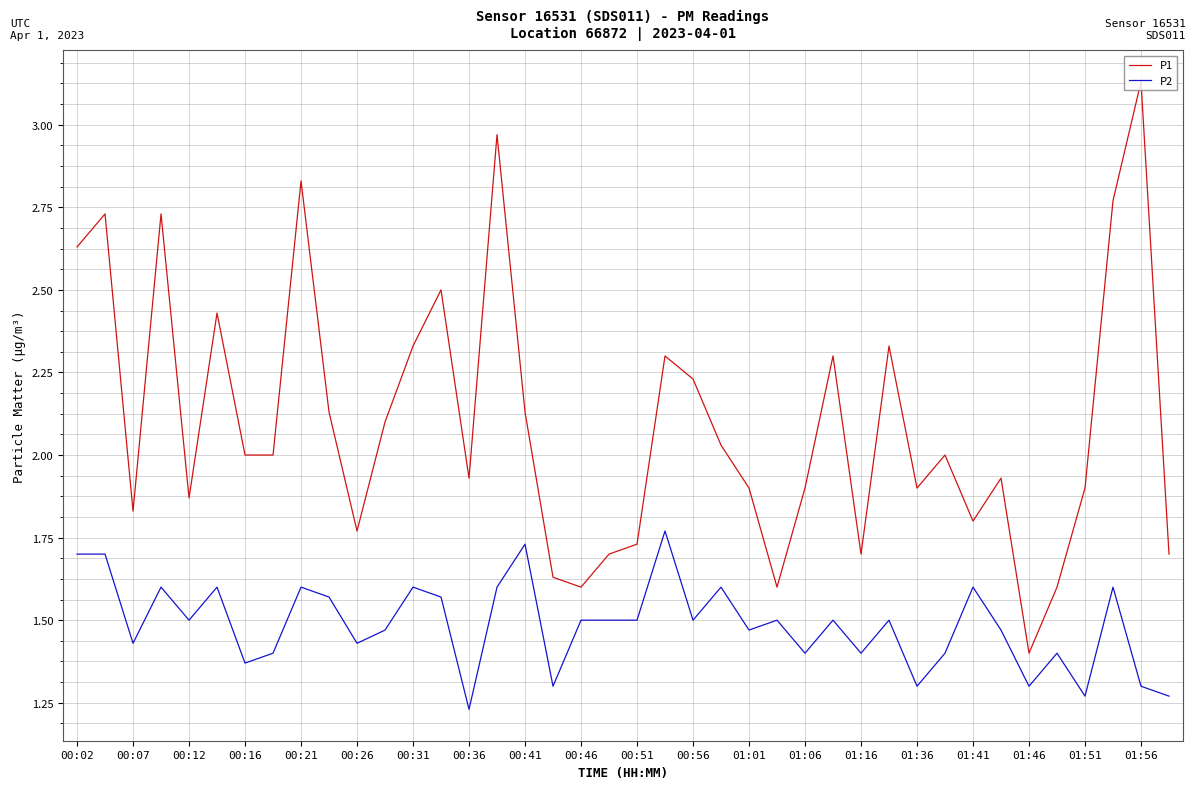

What is the difference between the maximum and minimum values in the P2 series?

0.5